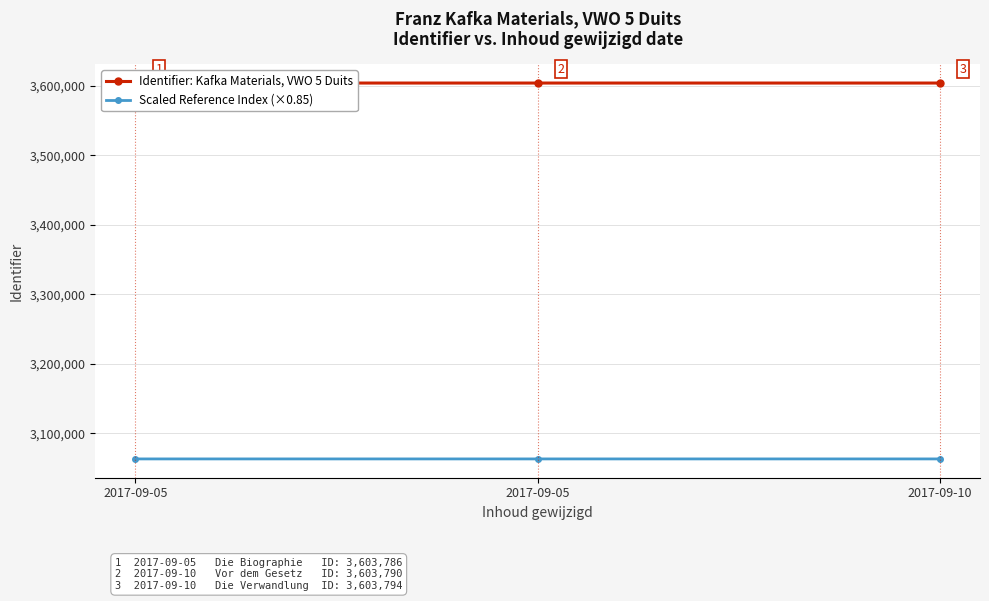

What are all the series names shown in the legend?

Identifier: Kafka Materials, VWO 5 Duits, Scaled Reference Index (×0.85)